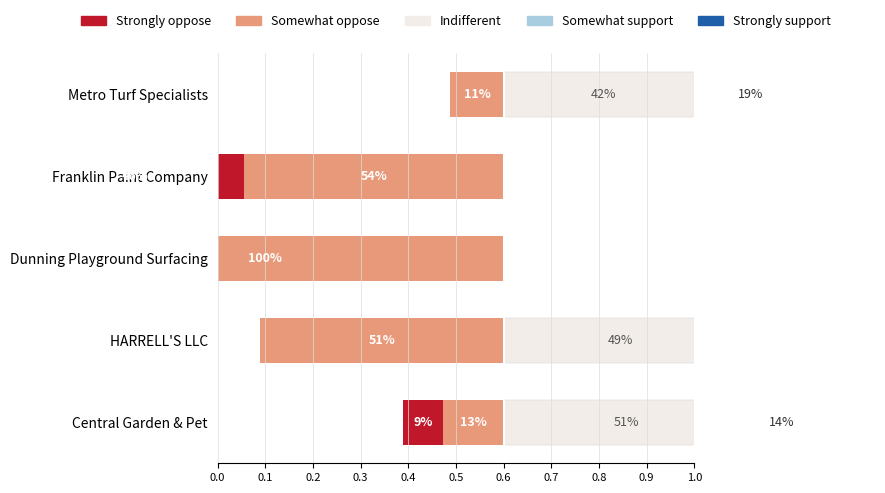

At Metro Turf Specialists, list the series in order from largest to smallest.

Indifferent, Strongly support, Somewhat support, Strongly oppose, Somewhat oppose